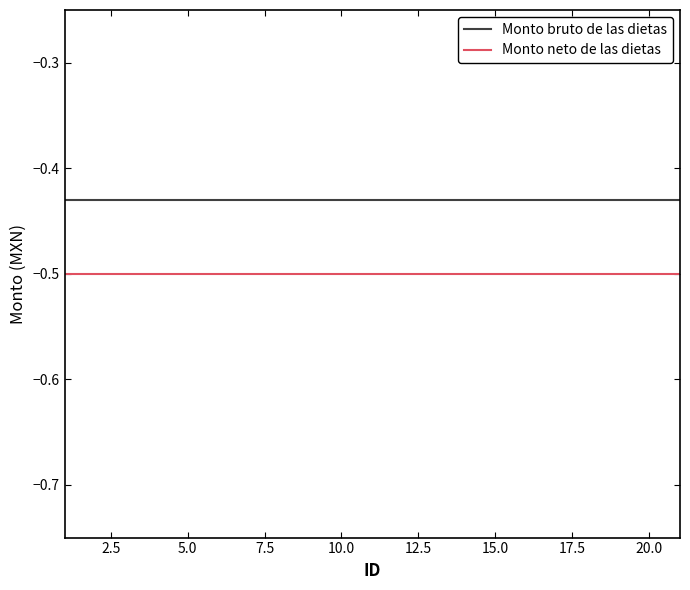

Which series has the largest total across all categories?

Monto bruto de las dietas